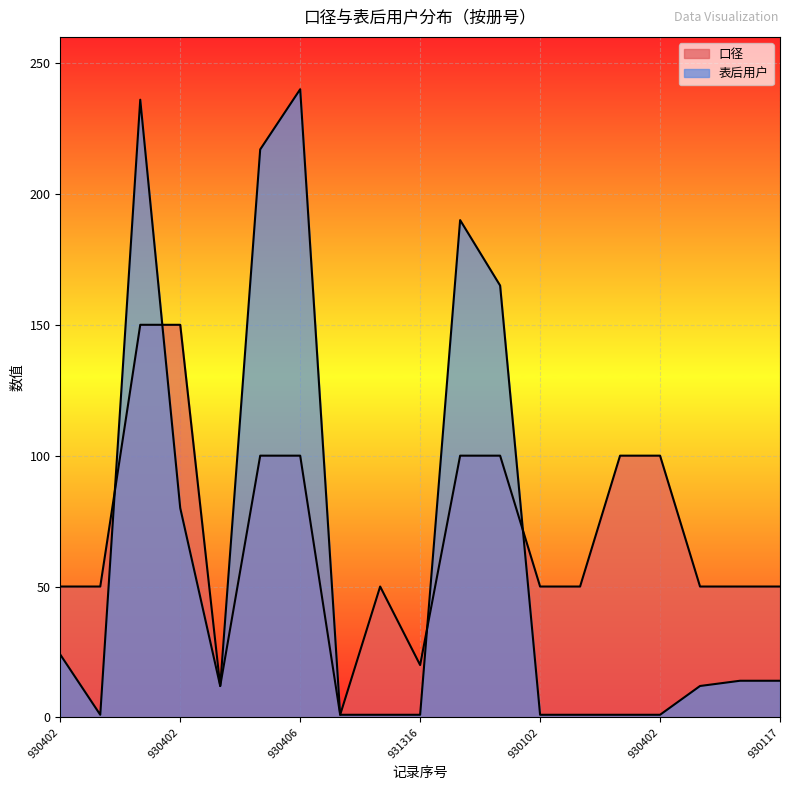

The value of 表后用户 at 930102 is 272. True or false?

False